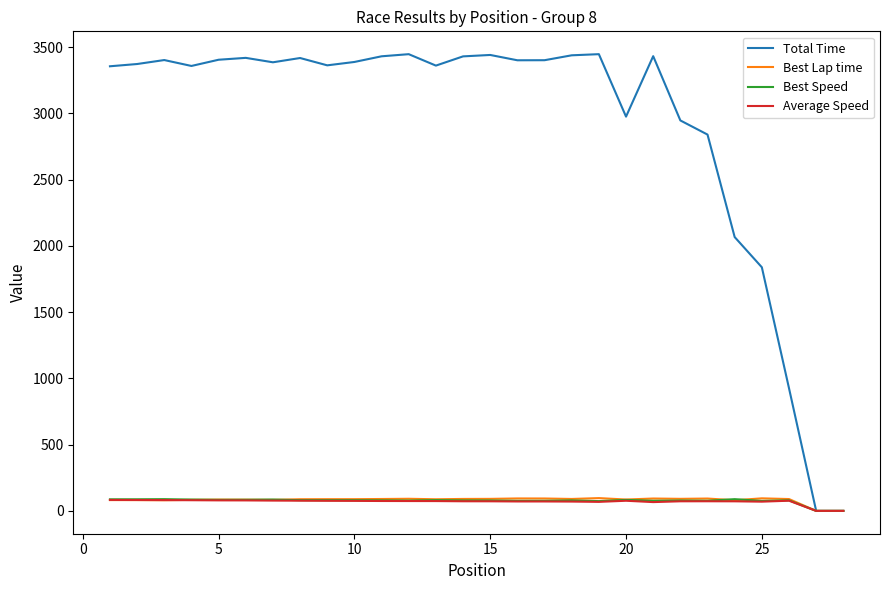

Which series has the widest spread of values?

Total Time